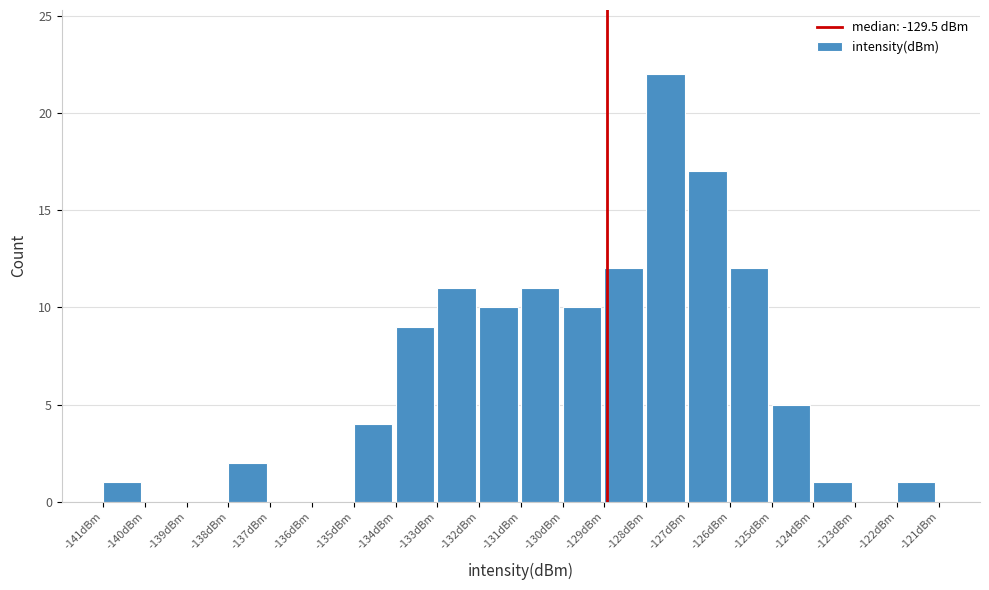

Reading right to left, what are all the values shown in this chart?

-122dBm=1	-123dBm=0	-124dBm=1	-125dBm=5	-126dBm=12	-127dBm=17	-128dBm=22	-129dBm=12	-130dBm=10	-131dBm=11	-132dBm=10	-133dBm=11	-134dBm=9	-135dBm=4	-136dBm=0	-137dBm=0	-138dBm=2	-139dBm=0	-140dBm=0	-141dBm=1